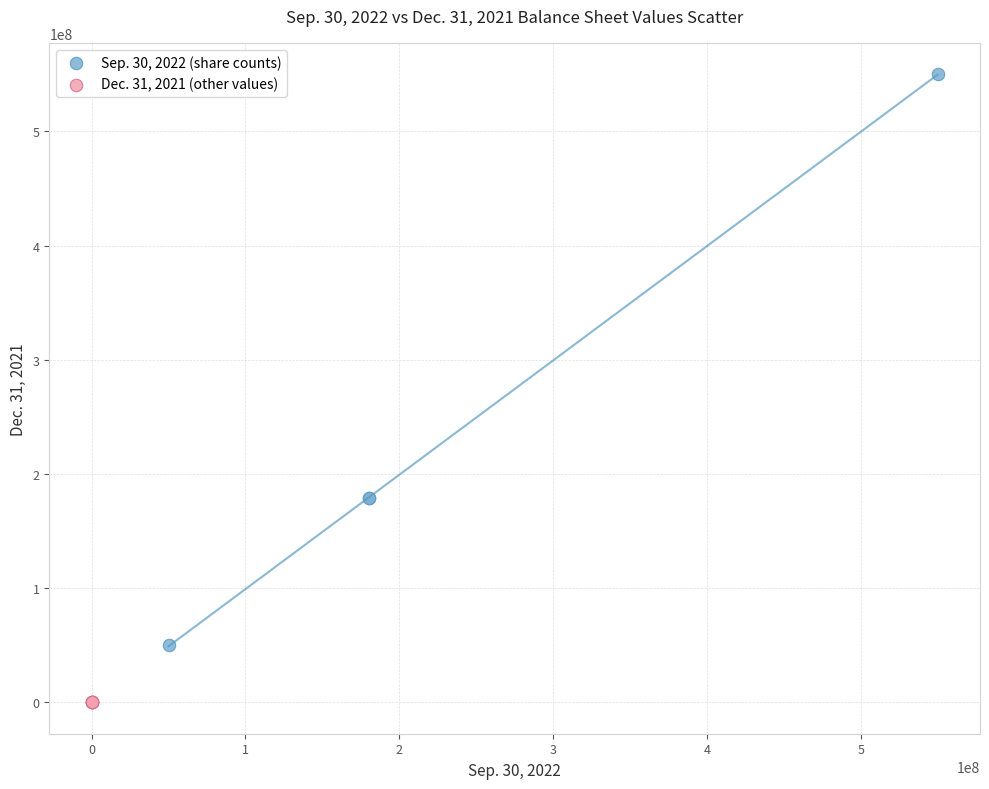

Which series contains the highest Y value?

Sep. 30, 2022 (share counts)